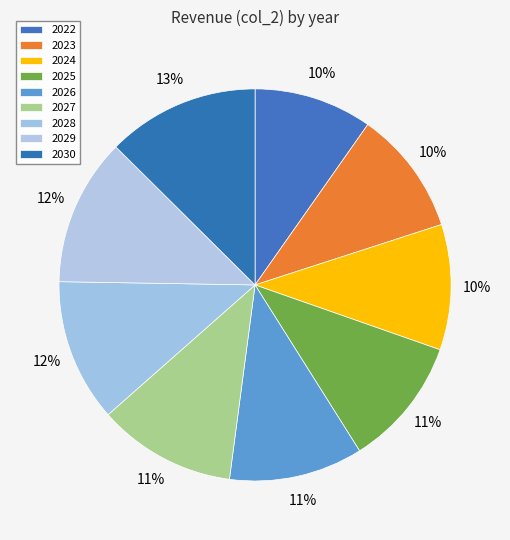

Count the number of slices in the pie.

9